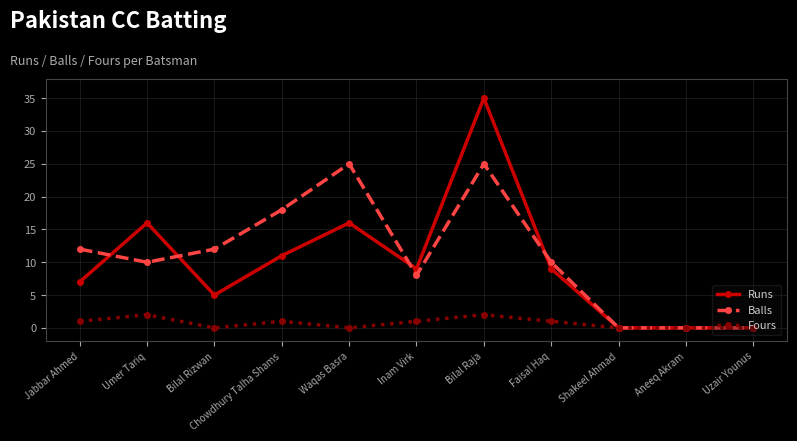

Rank the series at Chowdhury Talha Shams from lowest to highest value.

Fours, Runs, Balls